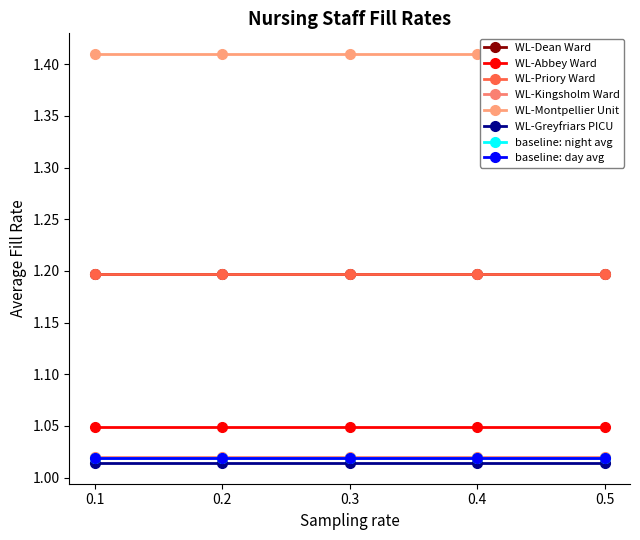

True or false: Abbey Ward has more than 1 interior local peaks.

False